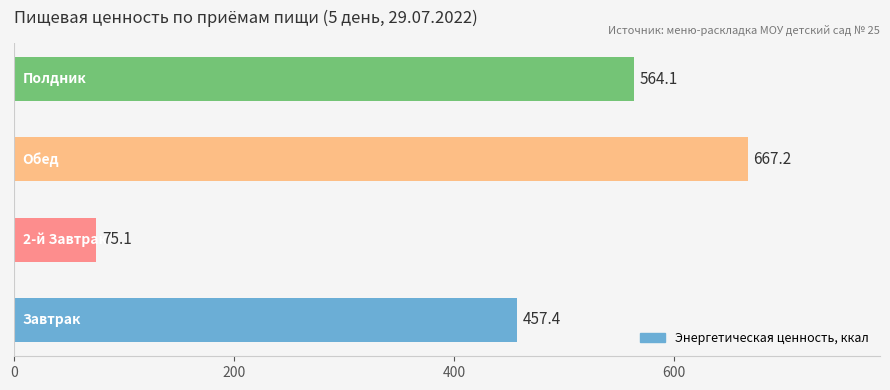

Does the chart contain stacked bars?

No